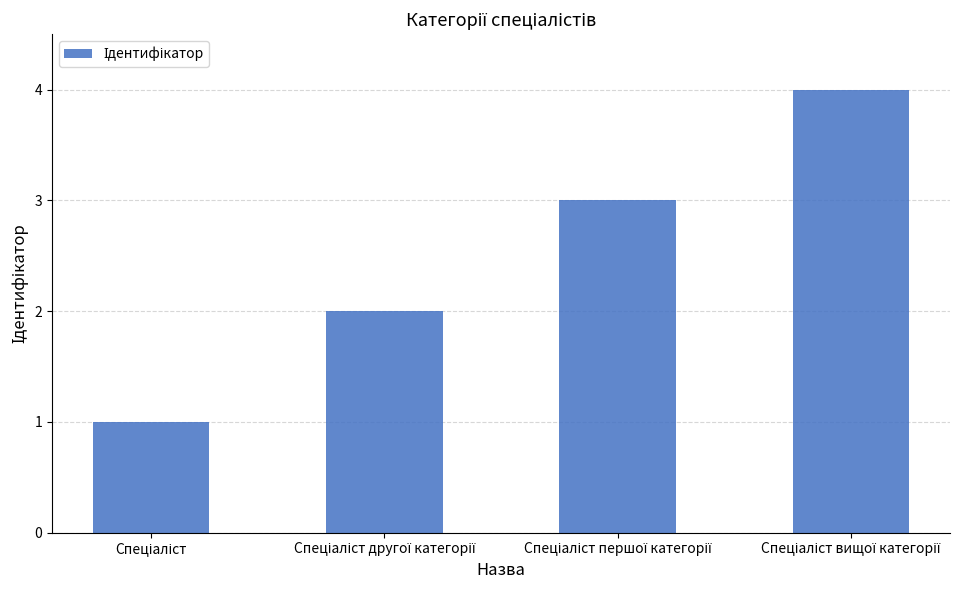

What is the smallest value displayed?

1